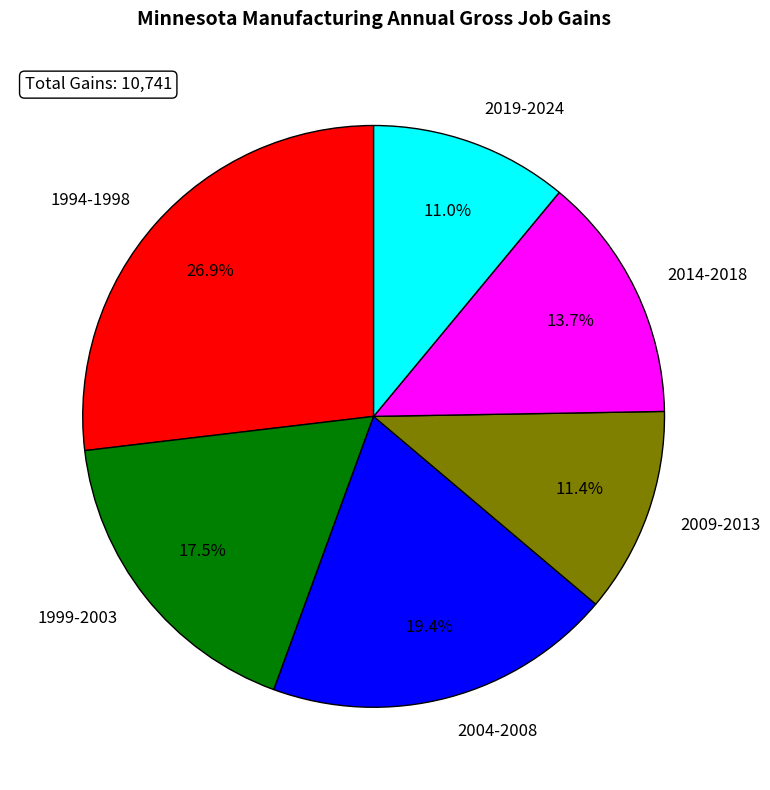

What portion of the pie excludes 1999-2003?

82.5%